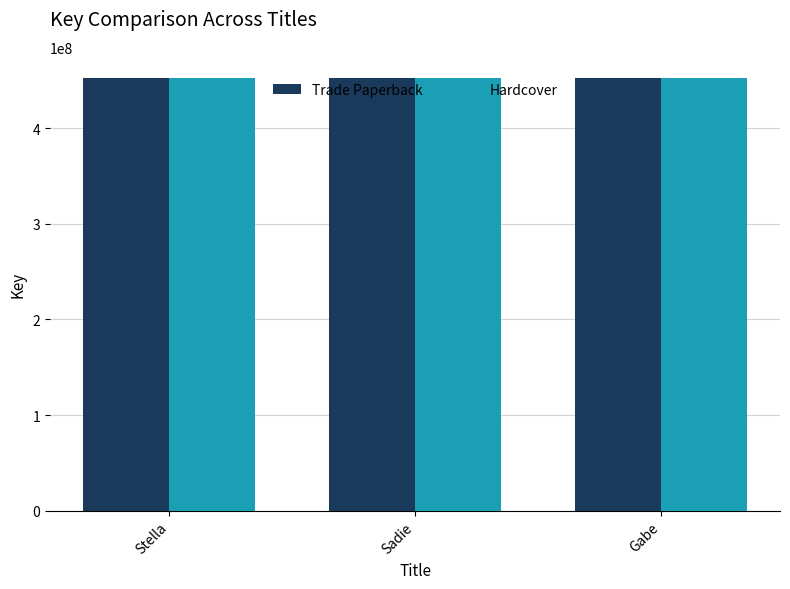

What is the value of the Trade Paperback bar at the 3rd from the left?

452014608